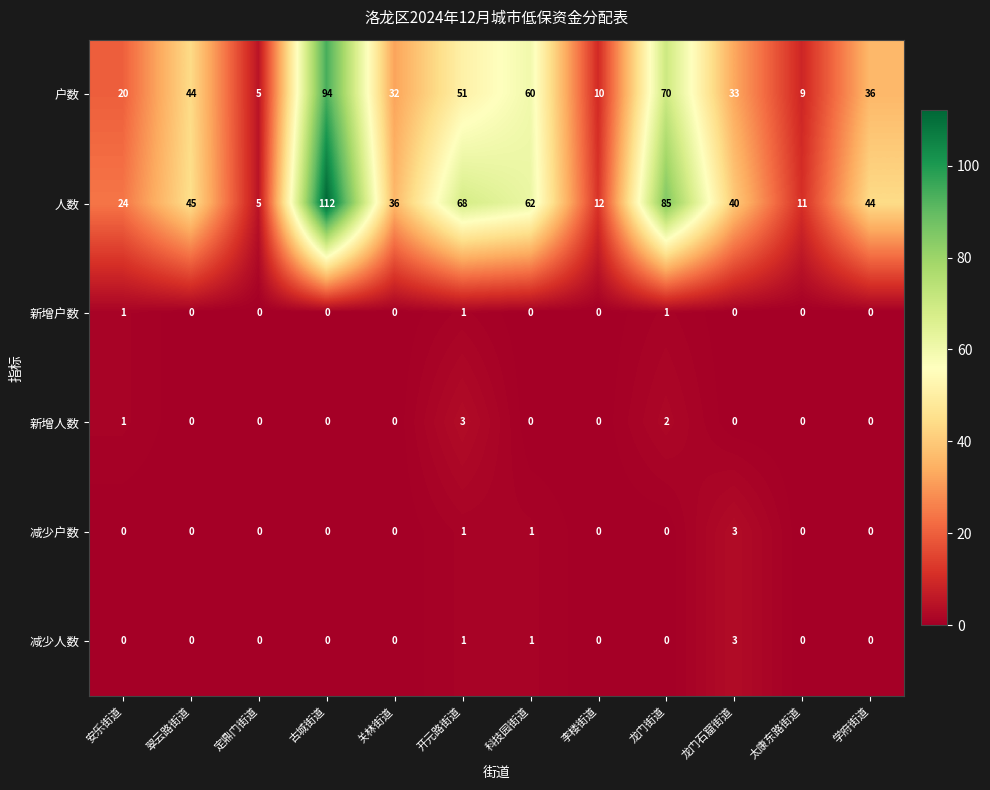

What is the difference between the highest and lowest values at 定鼎门街道?

5